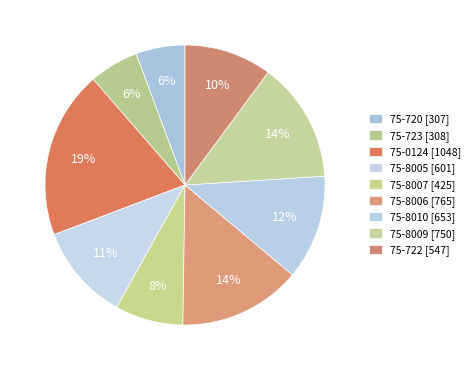

Is 75-720 the majority of the pie?

No